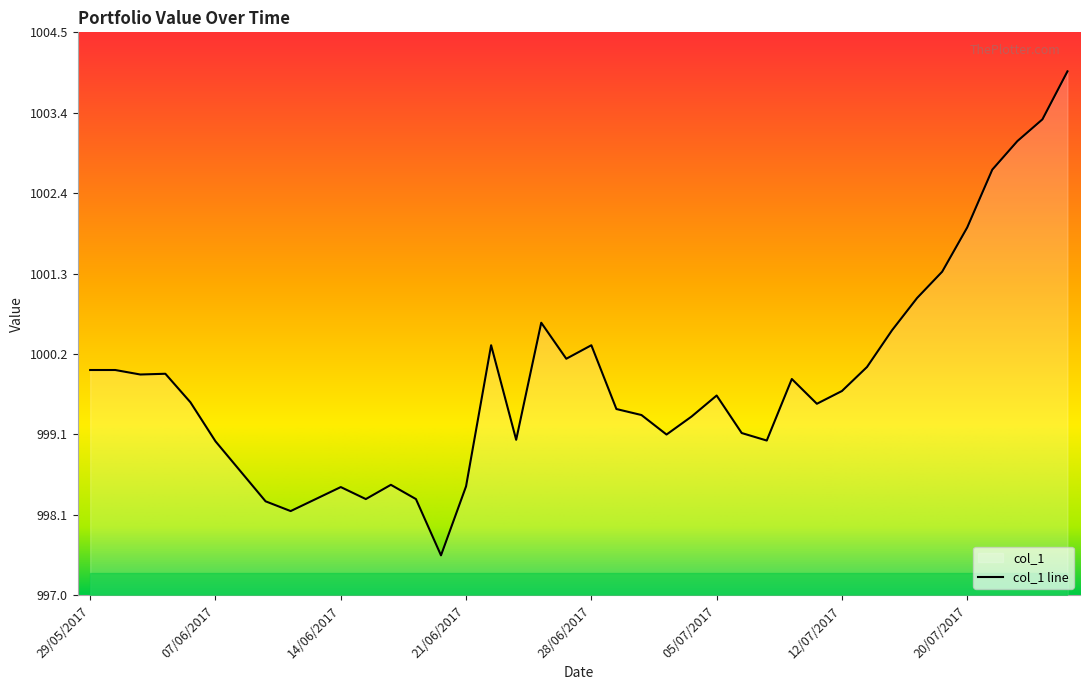

How many data points does each series have?

40